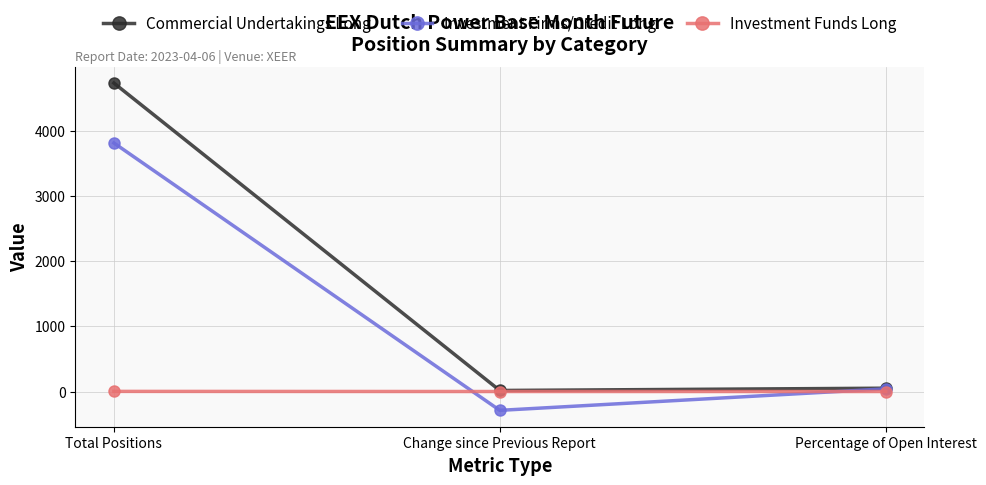

What position from the left is Change since Previous Report?

2